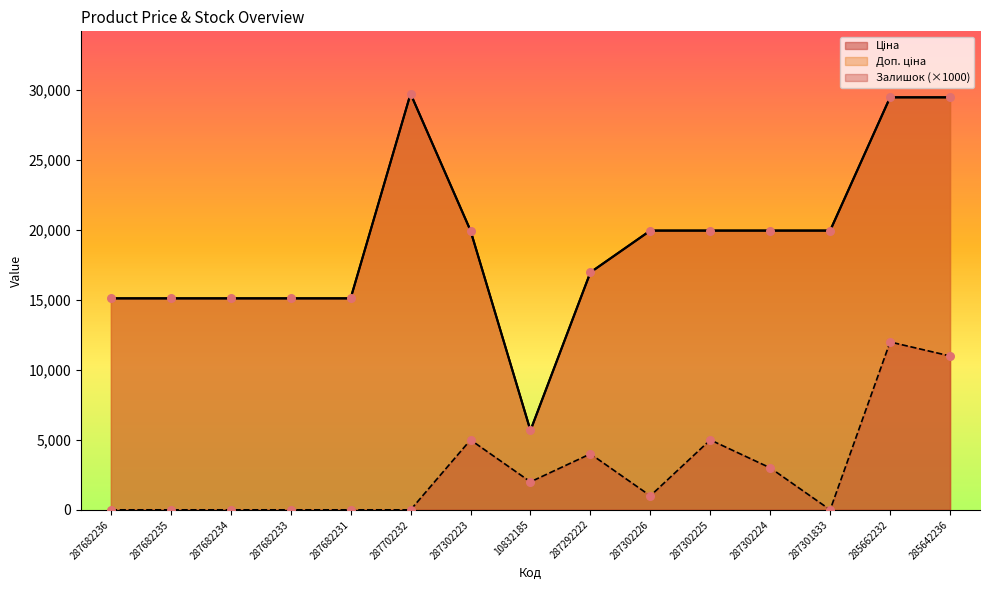

Which series contains the lowest Y value?

Залишок